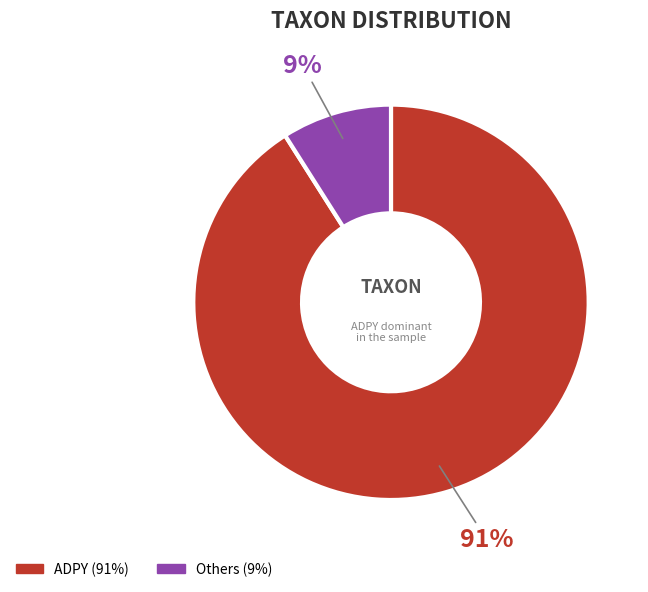

How many slices are in this pie chart?

2